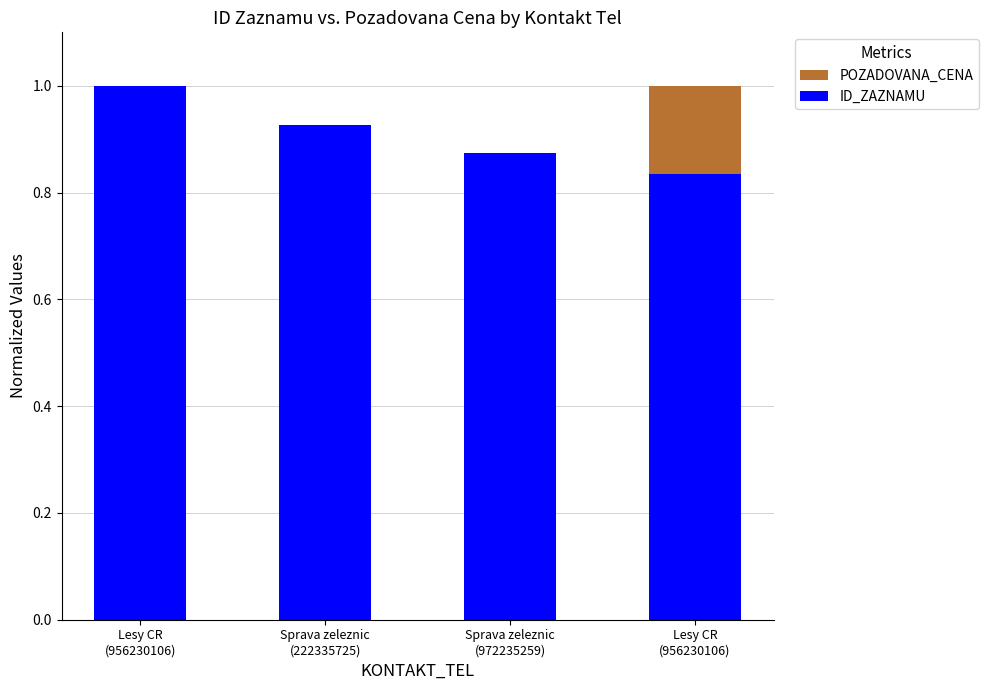

Reading left to right, what are all the values shown in this chart?

POZADOVANA_CENA: Lesy CR
(956230106)=0.0	Sprava zeleznic
(222335725)=0.0	Sprava zeleznic
(972235259)=0.0	Lesy CR
(956230106)=1.0
ID_ZAZNAMU: Lesy CR
(956230106)=1.0	Sprava zeleznic
(222335725)=0.9	Sprava zeleznic
(972235259)=0.9	Lesy CR
(956230106)=0.8